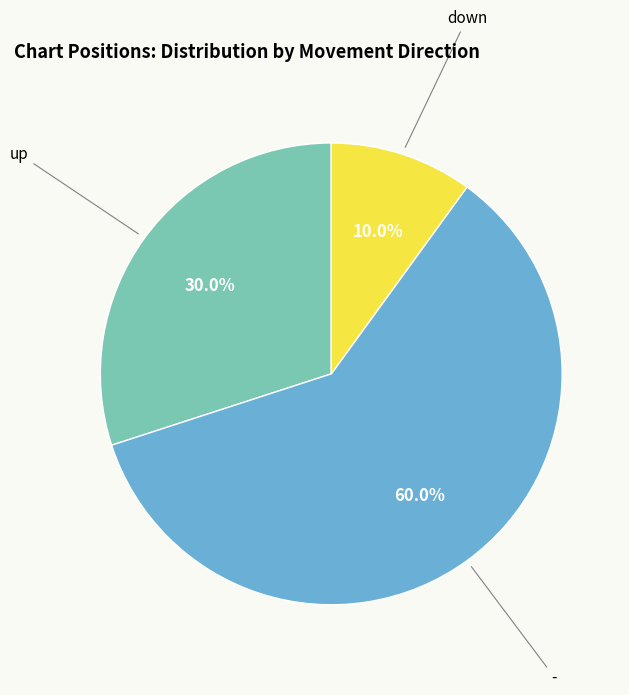

The down slice represents 20% of the pie. True or false?

False